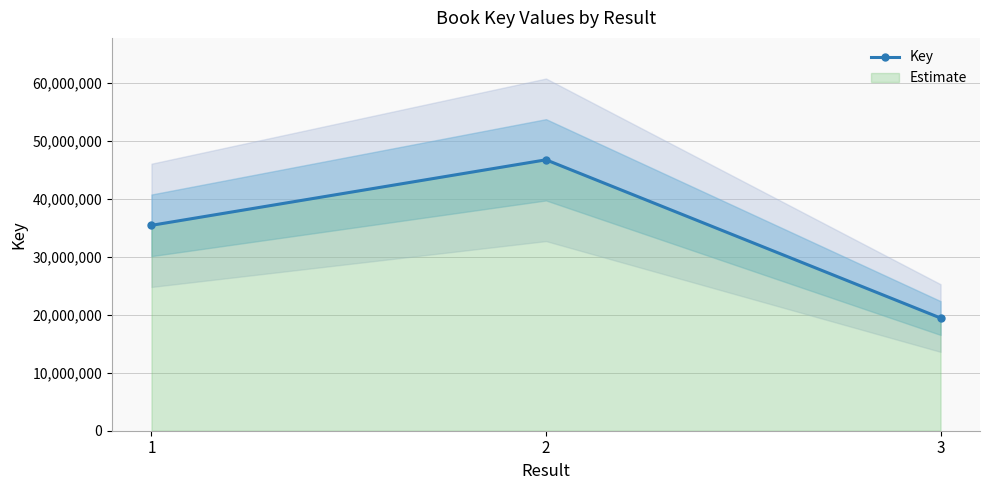

At which label is the value closest to 33094003?

1